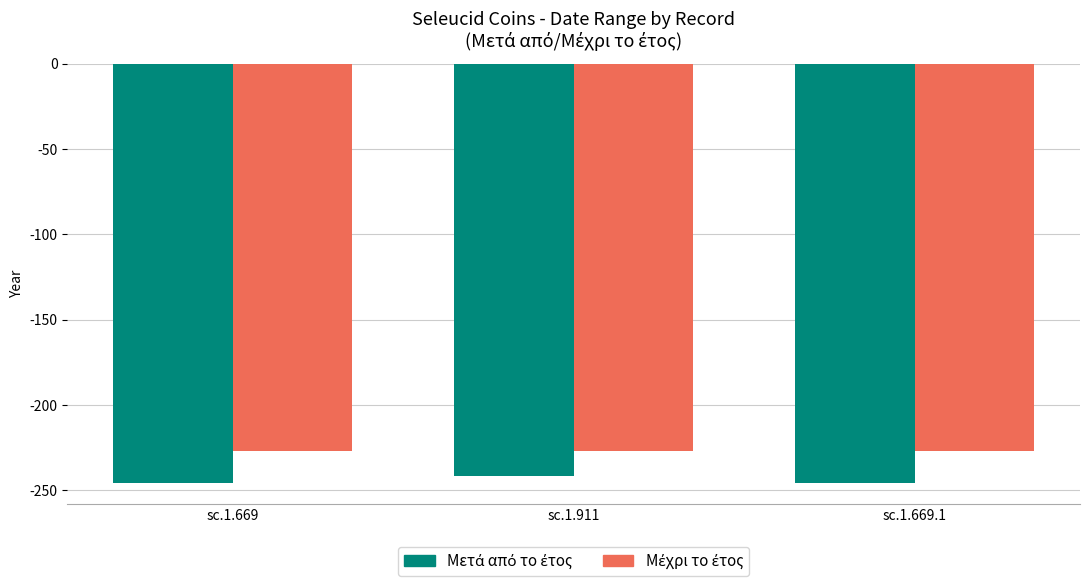

What is the minimum value shown in the chart?

-246